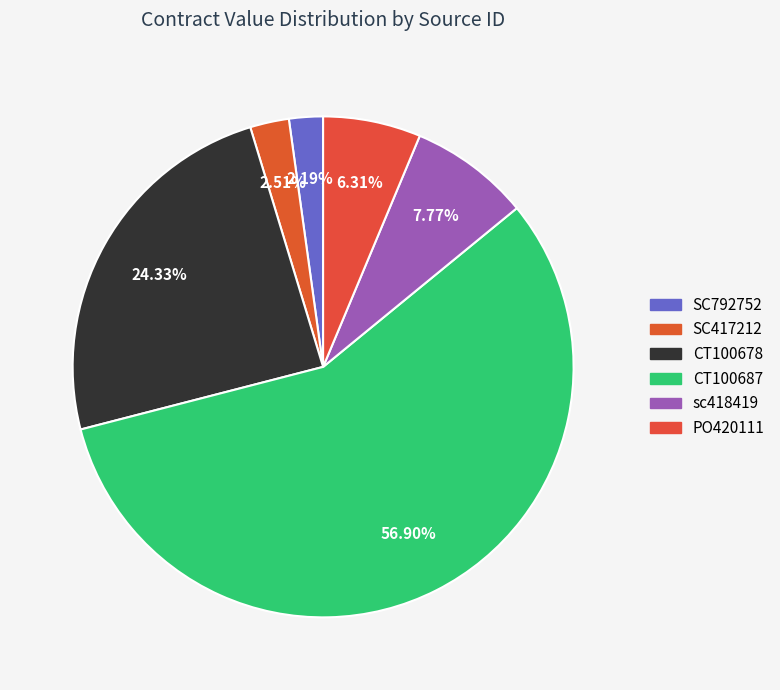

What percentage is the CT100687 slice, to the nearest percent?

57%